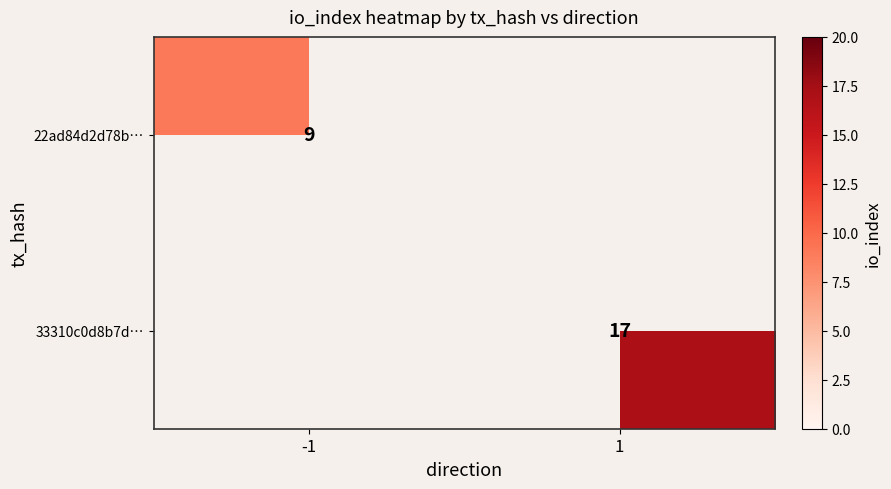

The 22ad84d2d78b… series shows 9 at -1. True or false?

True